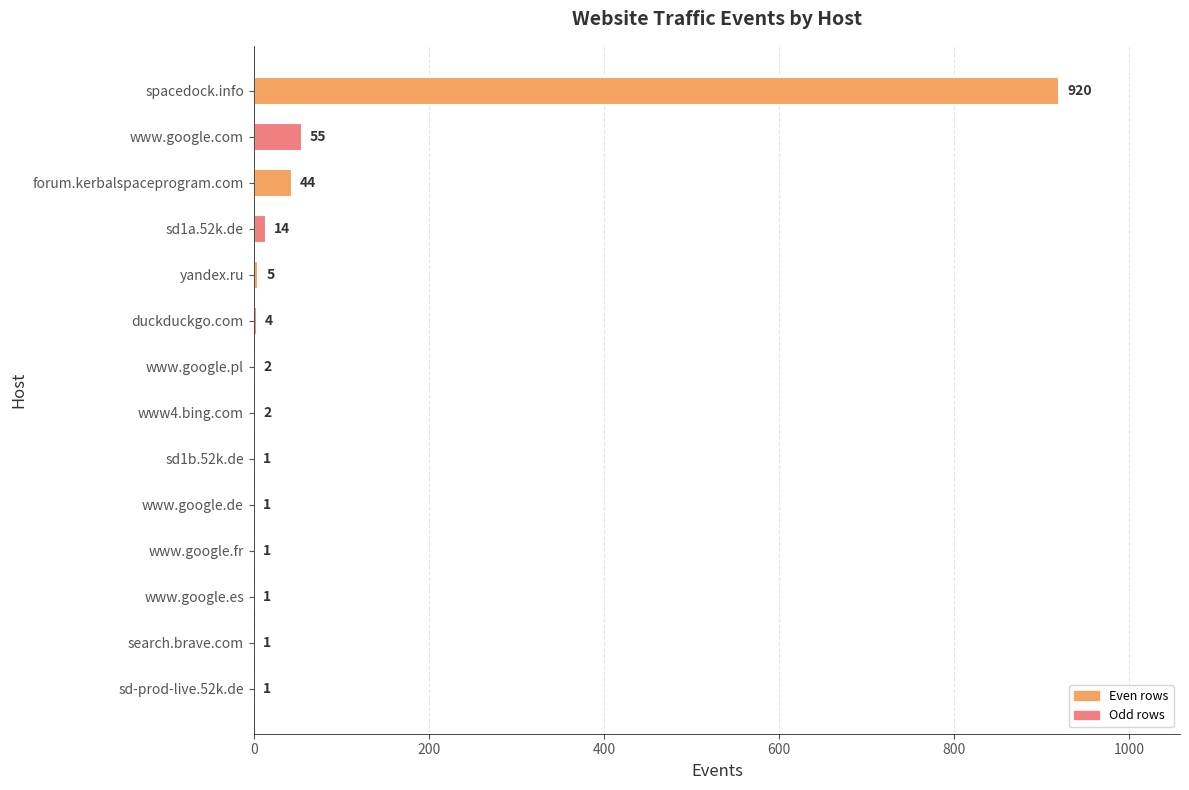

Reading top to bottom, what are all the values shown in this chart?

spacedock.info=920	www.google.com=55	forum.kerbalspaceprogram.com=44	sd1a.52k.de=14	yandex.ru=5	duckduckgo.com=4	www.google.pl=2	www4.bing.com=2	sd1b.52k.de=1	www.google.de=1	www.google.fr=1	www.google.es=1	search.brave.com=1	sd-prod-live.52k.de=1